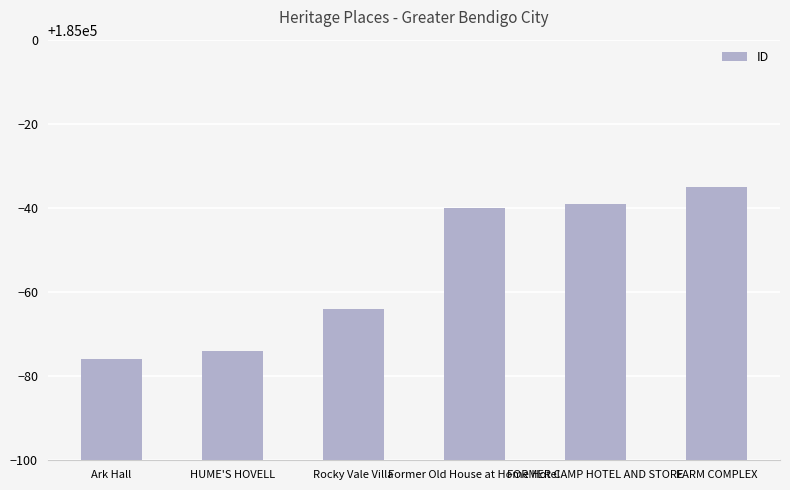

Reading left to right, extract all data points from this chart.

Ark Hall=184924	HUME'S HOVELL=184926	Rocky Vale Villa=184936	Former Old House at Home Hotel=184960	FORMER CAMP HOTEL AND STORE=184961	FARM COMPLEX=184965